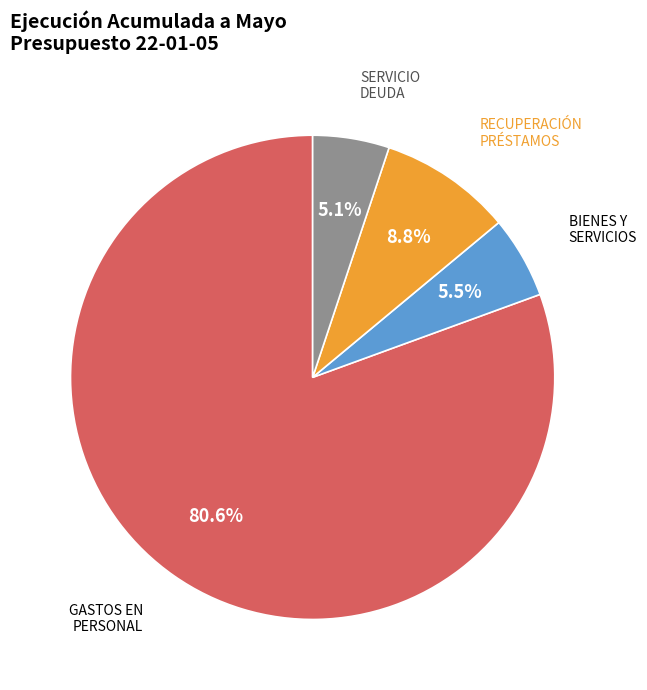

Does any single category account for the majority?

Yes